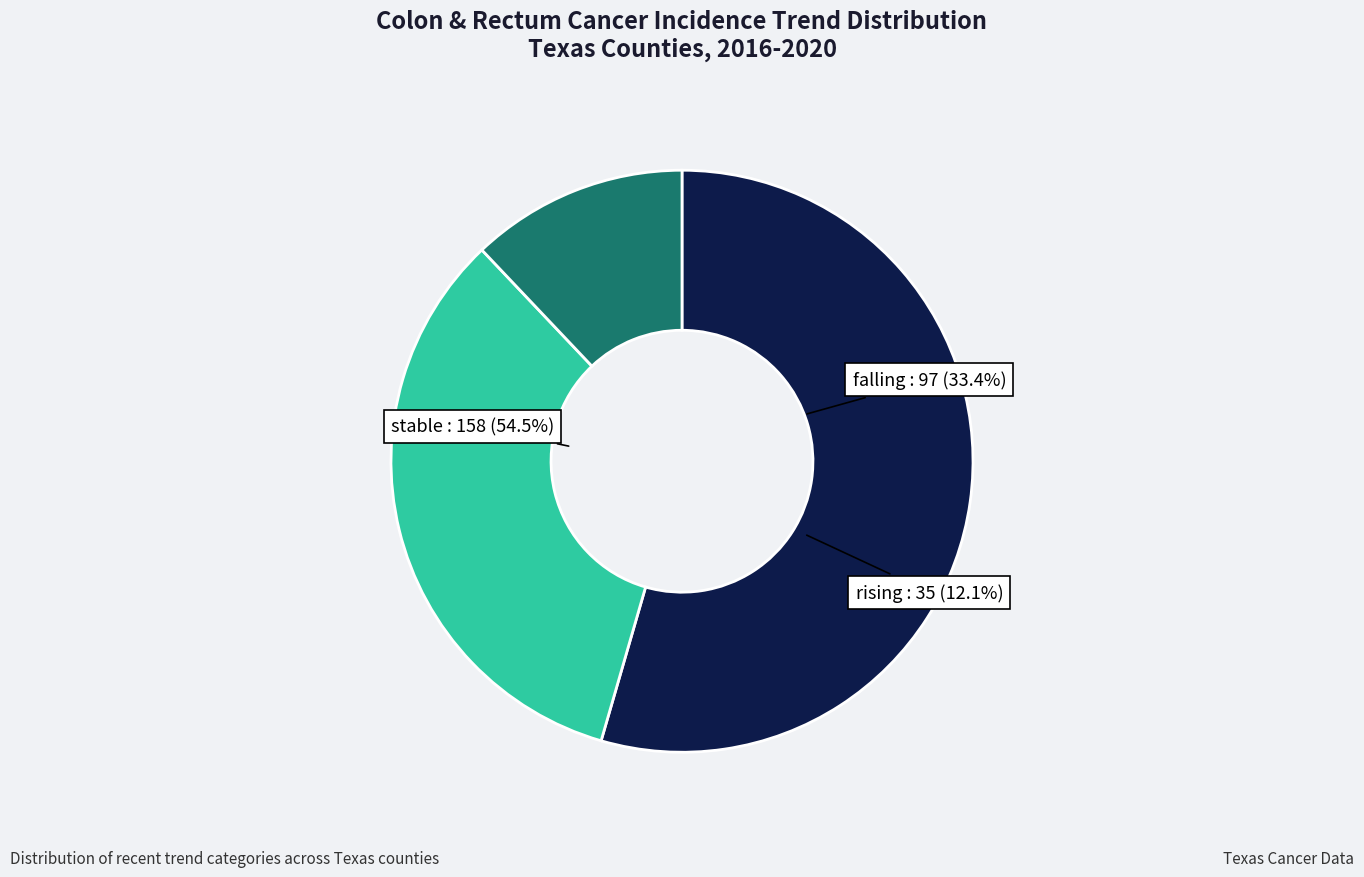

What is the largest slice in the pie chart?

stable